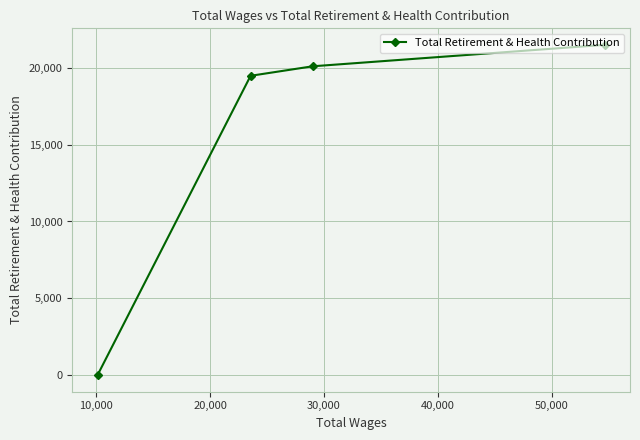

What is the sum of all values?

61075